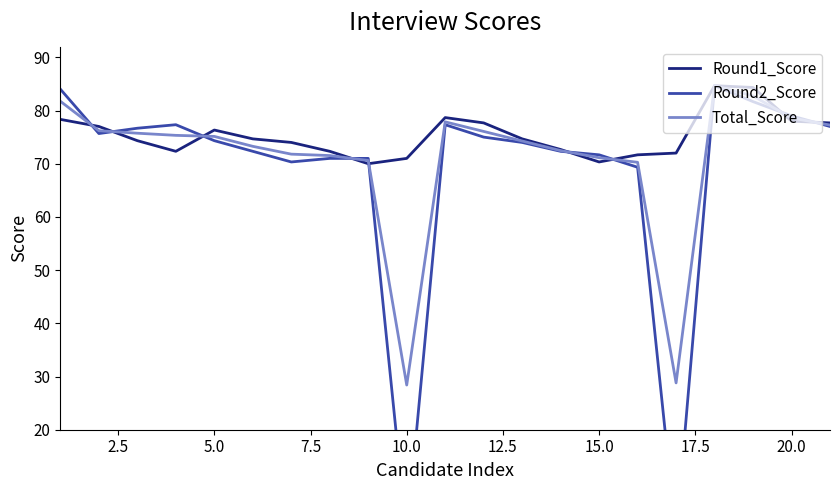

How many values in the Round2_Score series exceed 74?

11